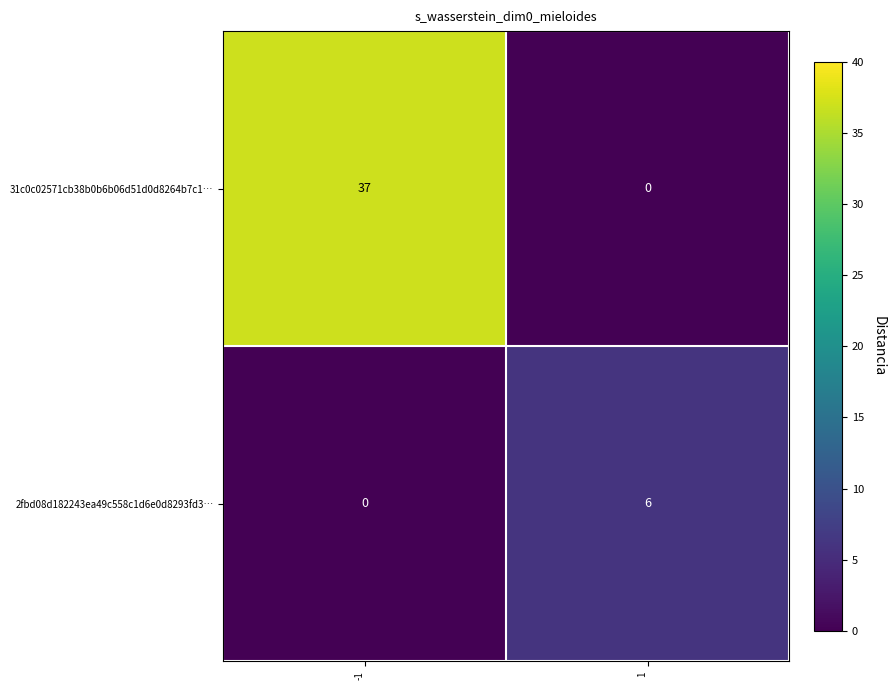

What is the maximum value for 2fbd08d182243ea49c558c1d6e0d8293fd3…?

6